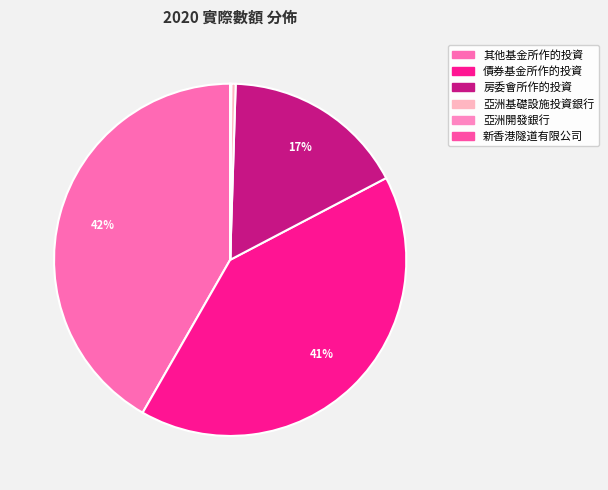

Which slice is the largest?

其他基金所作的投資